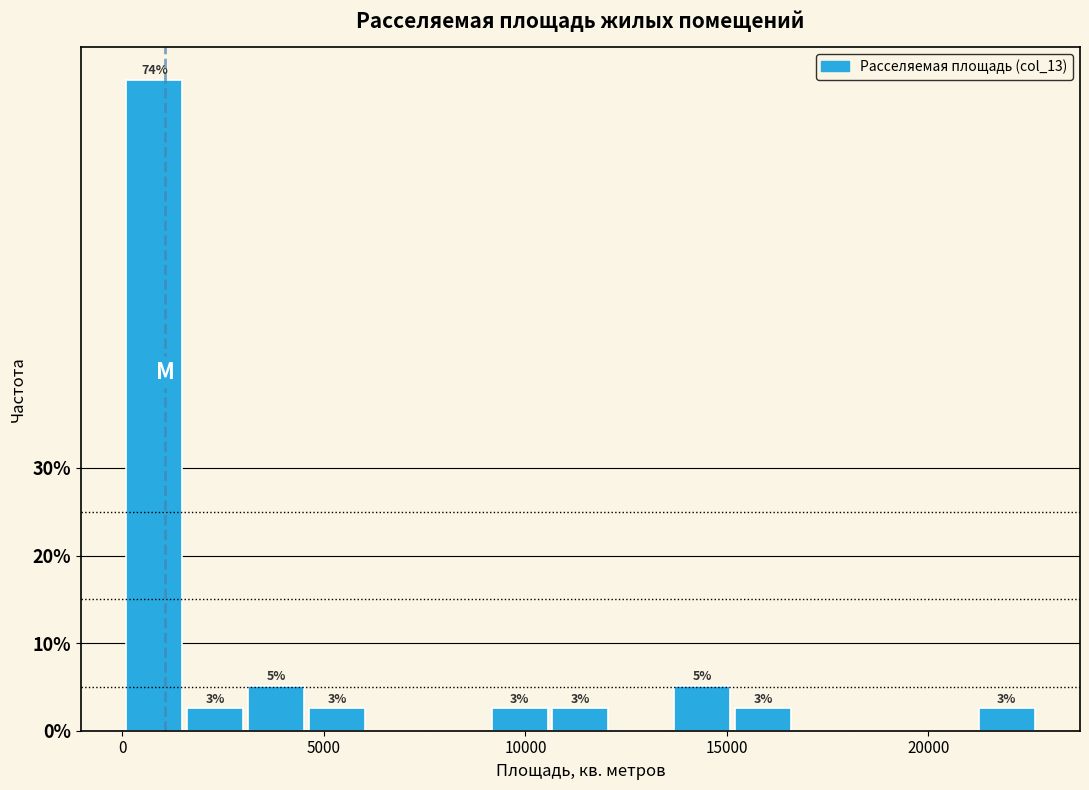

Read against the x-axis, roughly where is the centre of the tallest bar?

1000